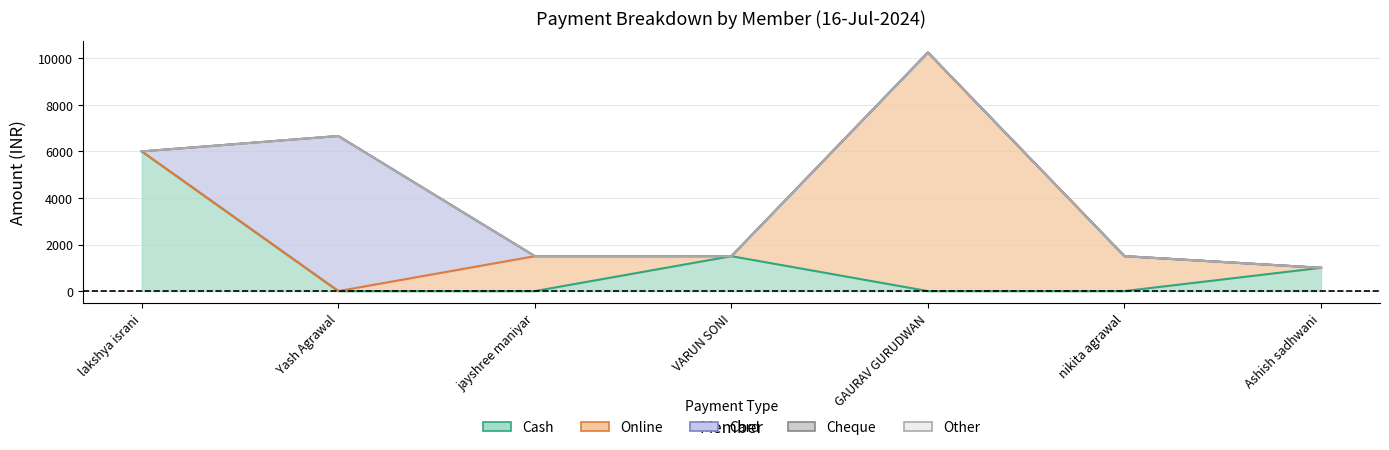

The value of Cash at lakshya israni is 9796. True or false?

False